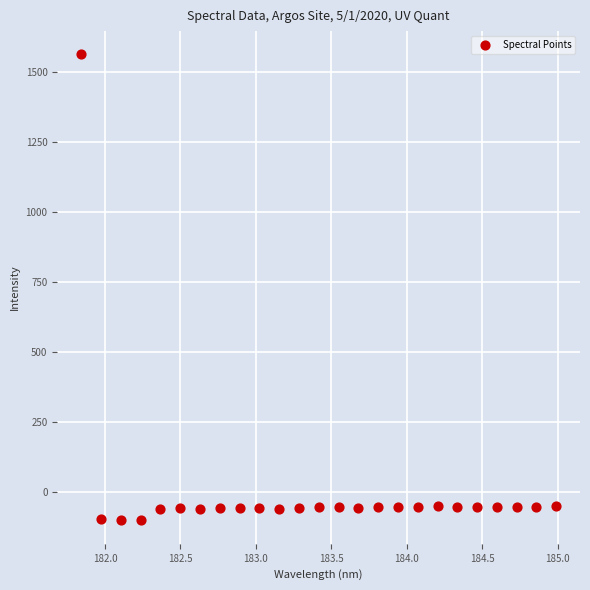

What is the range of Y values (max minus min)?

1664.4